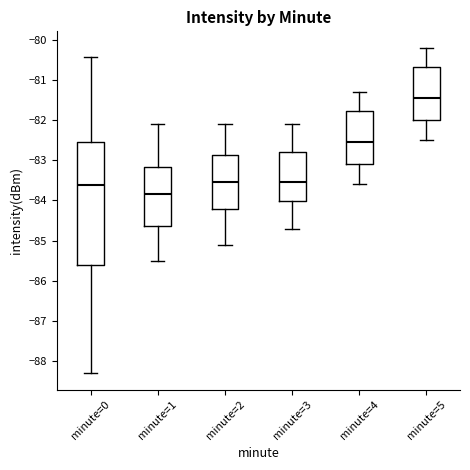

Reading left to right, transcribe this box plot: for each box, give where its median line is, the range the box spans, and where its two whiskers end, as read against the y-axis. The values are not printed on the chart, so give them approximately, as read against the axis.

minute=0: median -83.6, box -85.6 to -82.6, whiskers -88.3 to -80.4
minute=1: median -83.8, box -84.6 to -83.2, whiskers -85.5 to -82.1
minute=2: median -83.5, box -84.2 to -82.9, whiskers -85.1 to -82.1
minute=3: median -83.5, box -84.0 to -82.8, whiskers -84.7 to -82.1
minute=4: median -82.5, box -83.1 to -81.8, whiskers -83.6 to -81.3
minute=5: median -81.4, box -82.0 to -80.7, whiskers -82.5 to -80.2